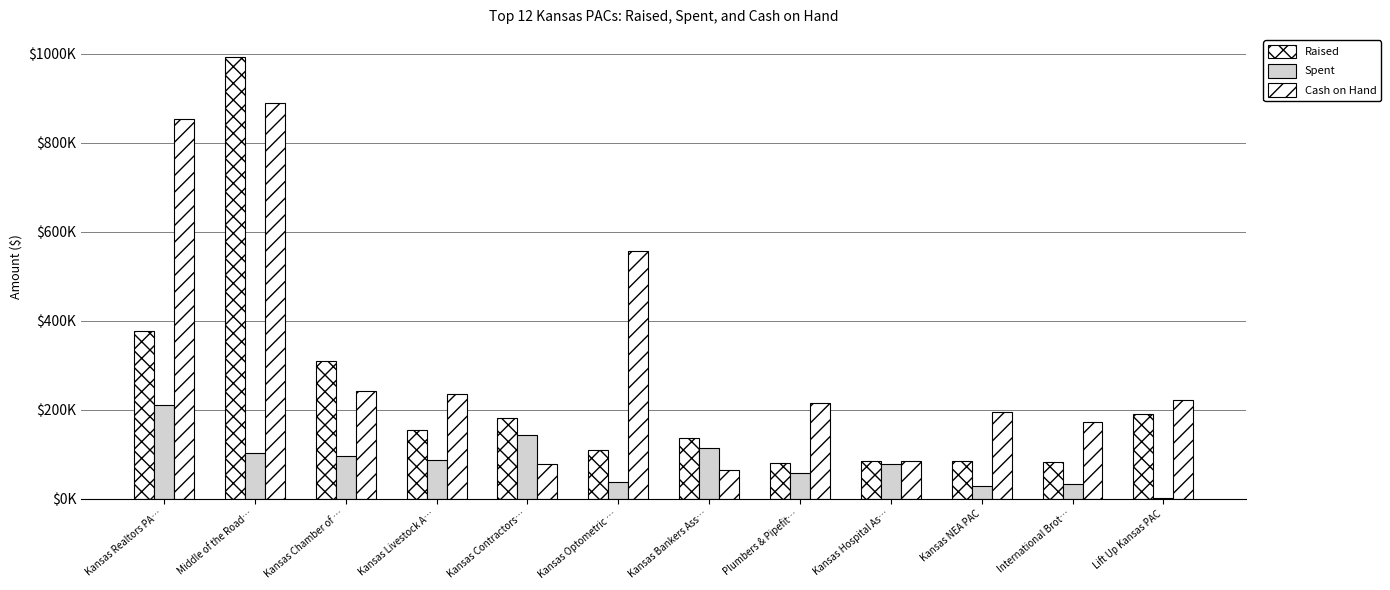

What is the difference between the maximum and second lowest values in the Cash on Hand series?

811903.8